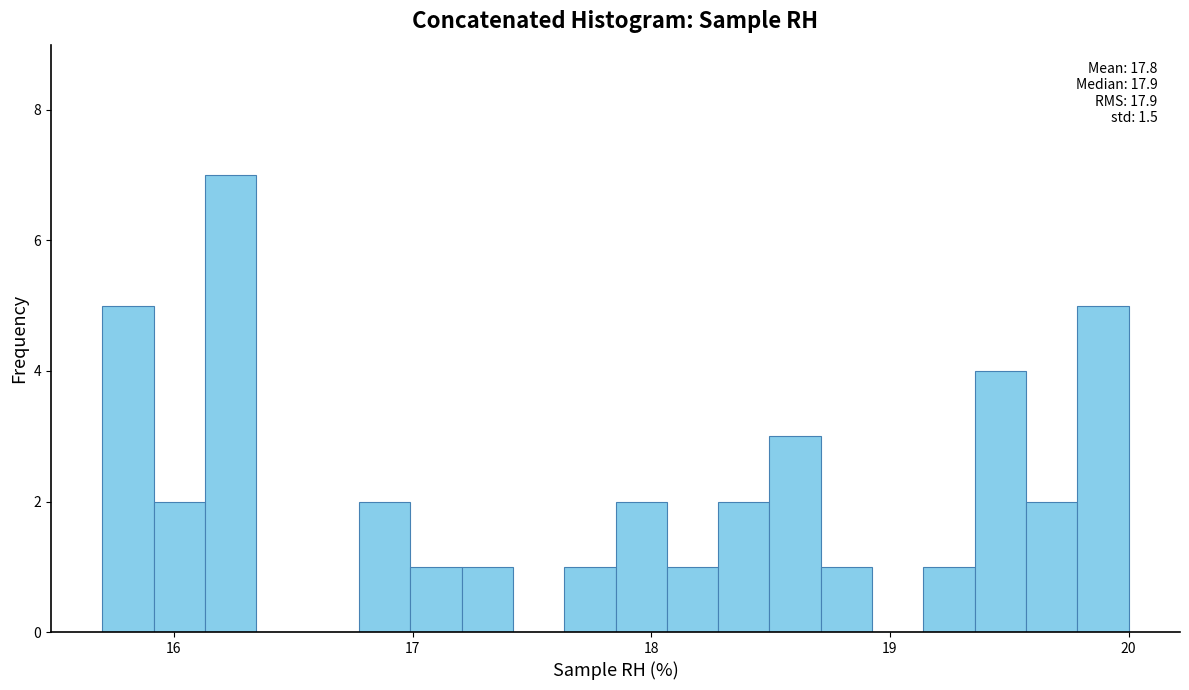

Around what value on the x-axis is the tallest bar? Give the approximate position of its centre, as read against the axis.

16.2